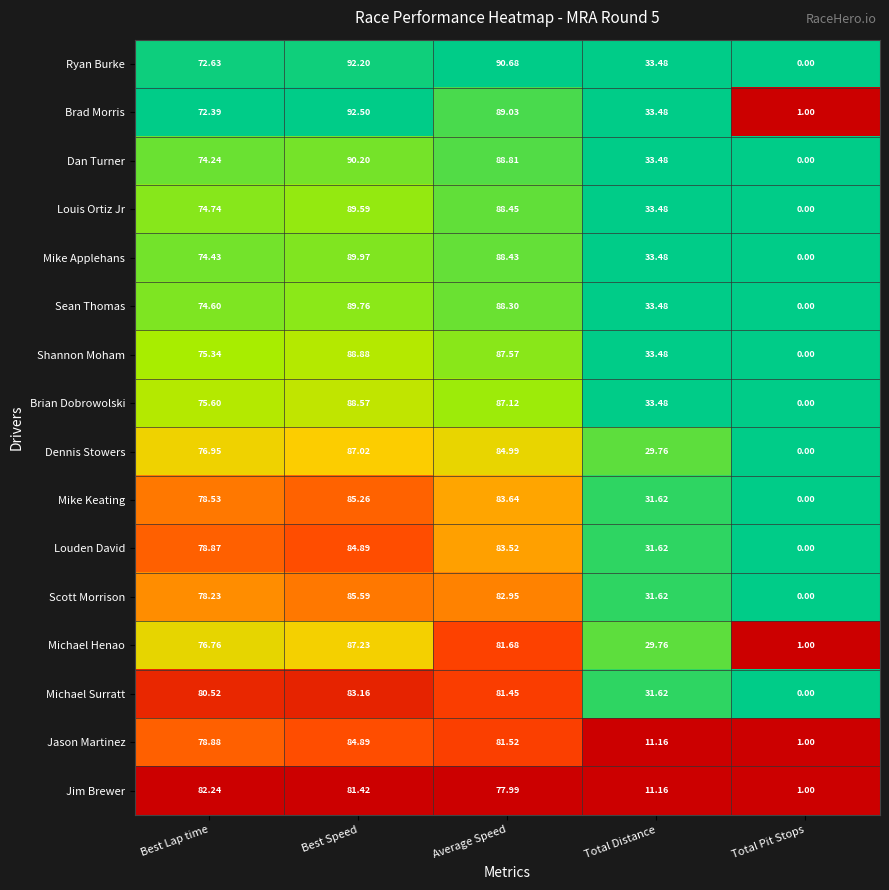

Which series has the widest spread of values?

Ryan Burke